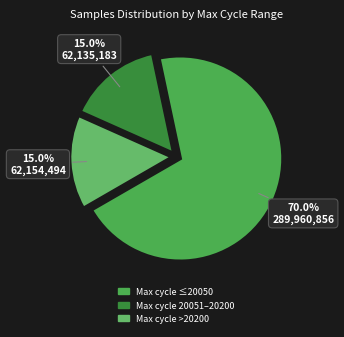

How many slices are in this pie chart?

3